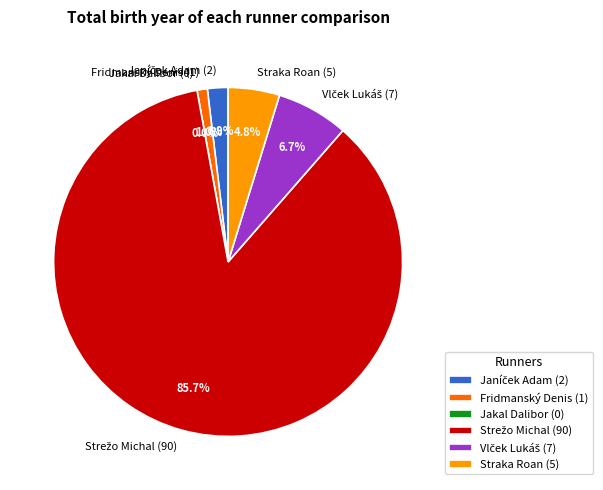

Which slice represents more than half of the pie?

Strežo Michal